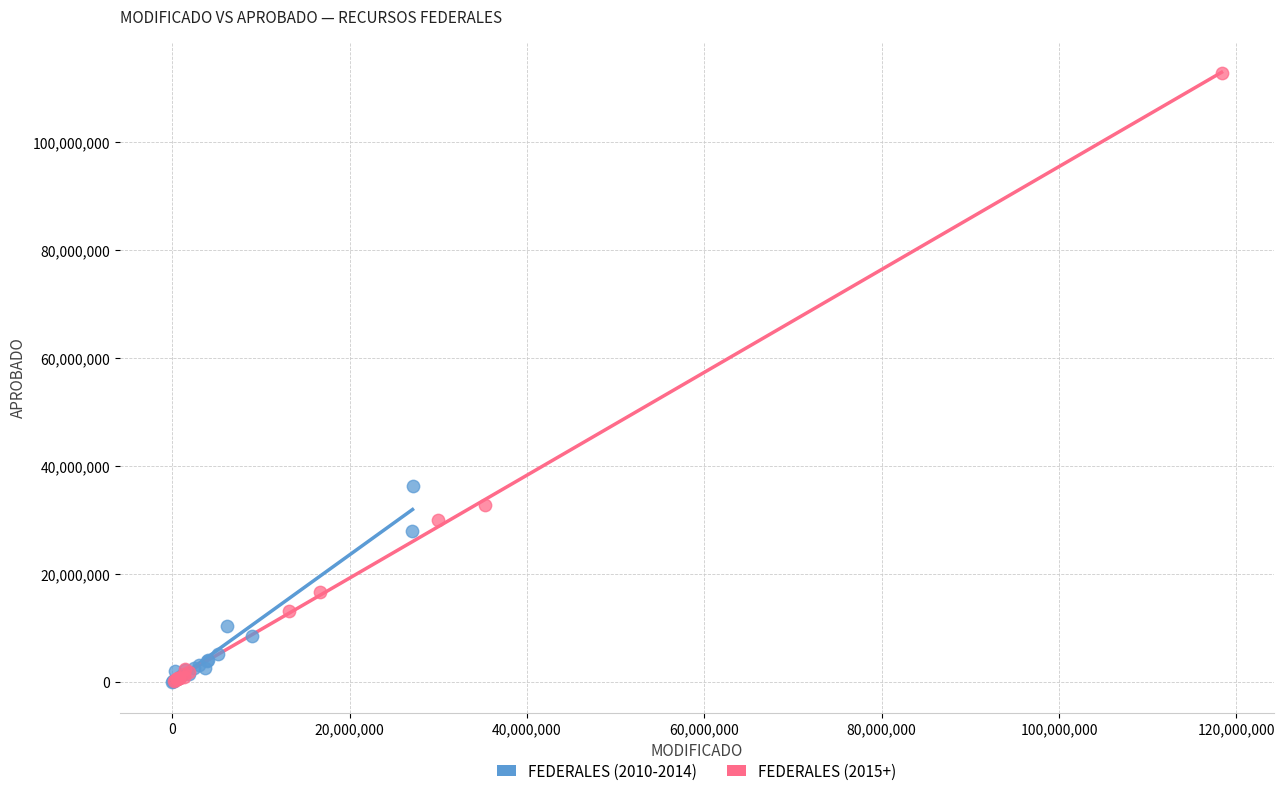

What are all the series names shown in the legend?

FEDERALES (2010-2014), FEDERALES (2015+)